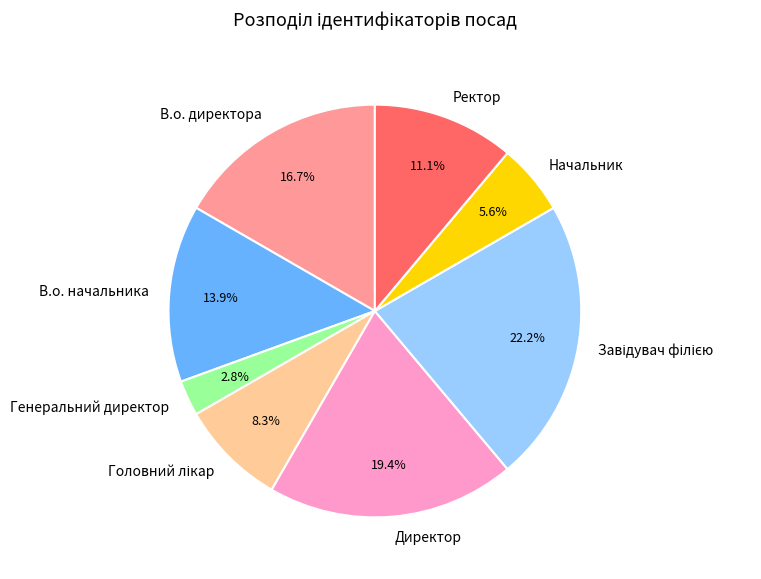

Which category has the smallest portion of the pie?

Генеральний директор